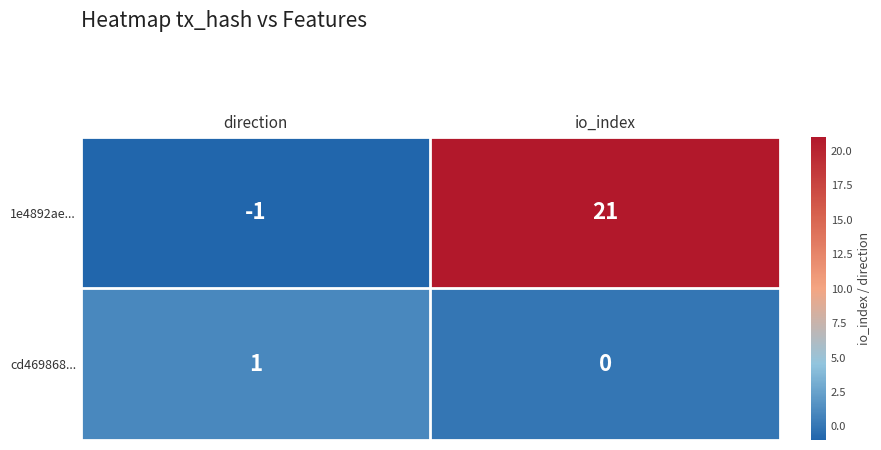

Reading right to left, what are all the values shown in this chart?

1e4892ae...: io_index=21	direction=-1
cd469868...: io_index=0	direction=1